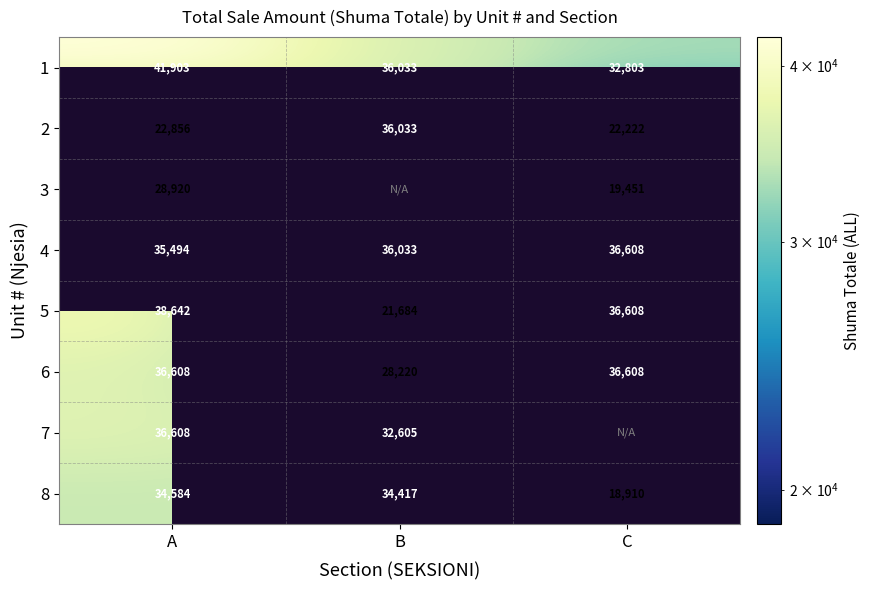

What is the difference between the maximum and second lowest values in the 8 series?

167.0